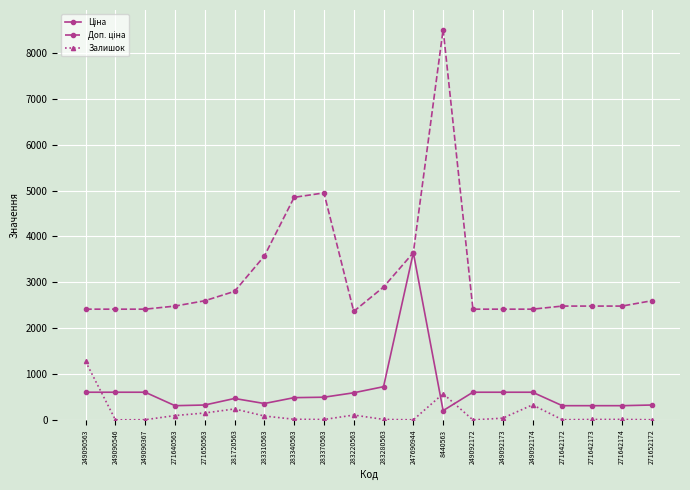

At which category is the sum across all series the highest?

8440563